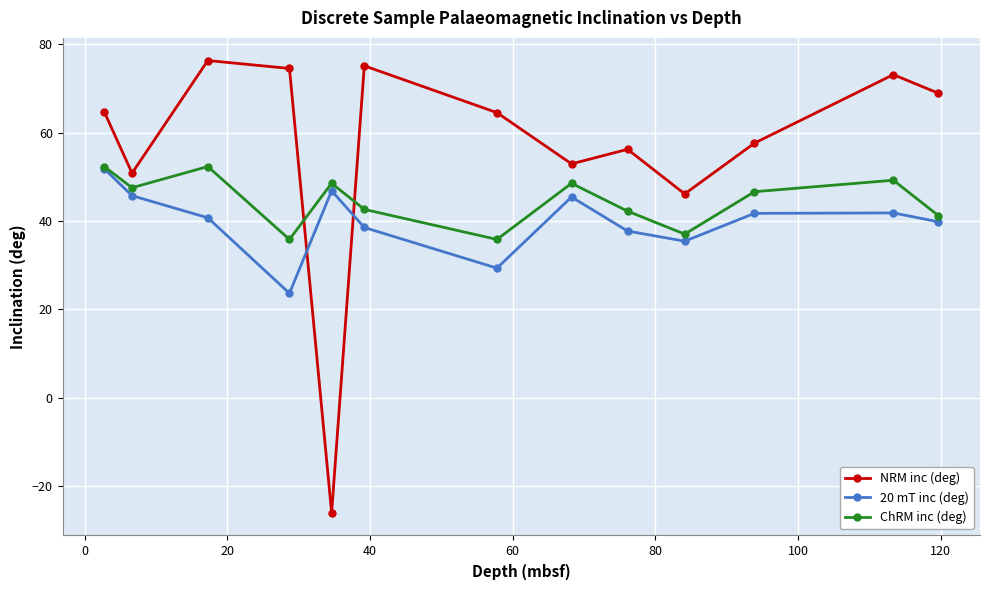

Which series has the widest spread of values?

NRM inc (deg)